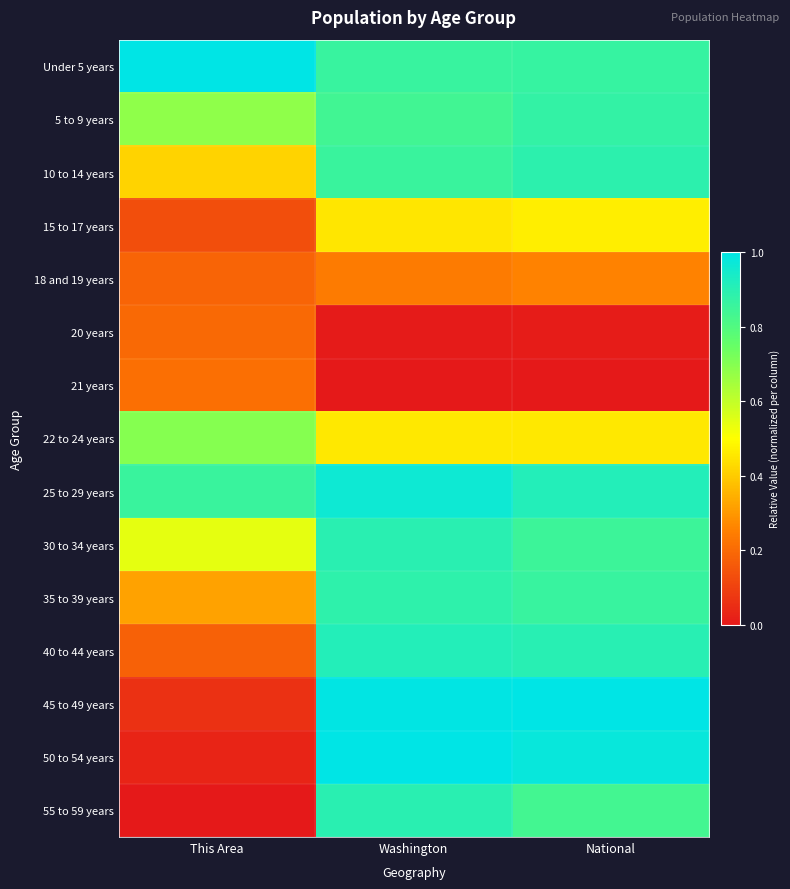

Count the number of categories in the chart.

3